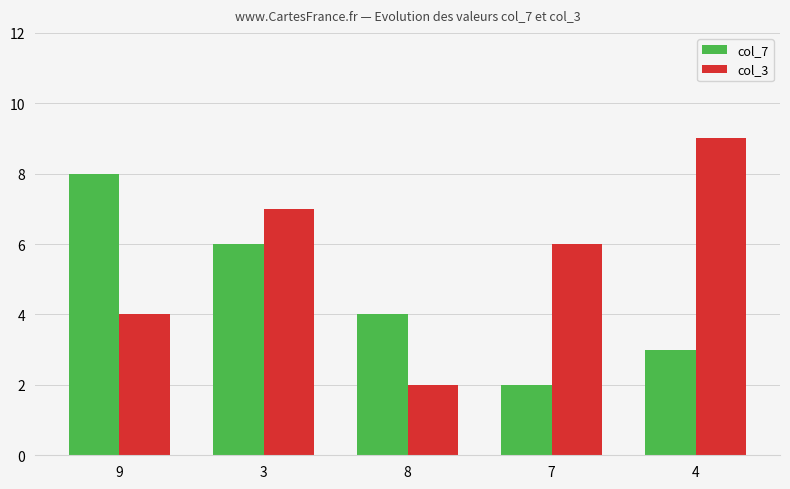

The value of col_3 at 7 is 2. True or false?

False